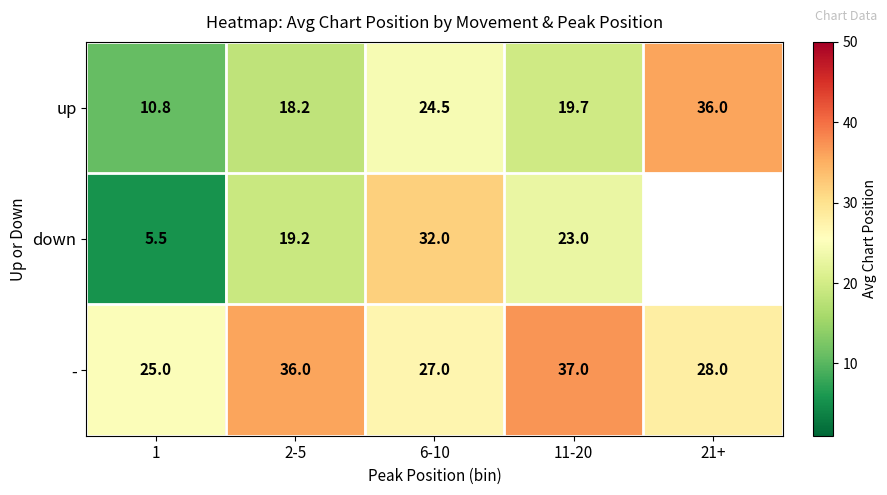

What is the spread (max minus min) of values at 1?

19.5